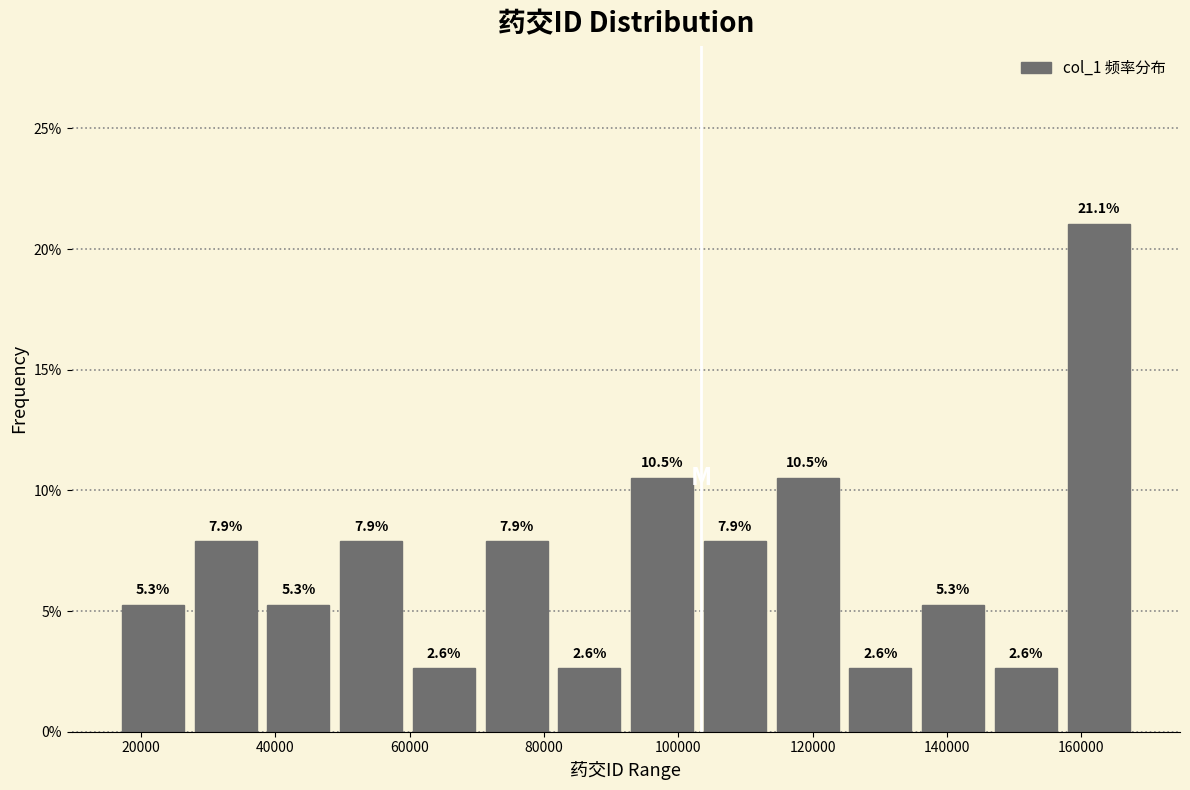

How tall is the bar that spans 136000 to 146000 on the x-axis? The bar edges are not printed on the chart, so give them approximately, as read against the axis.

5.3